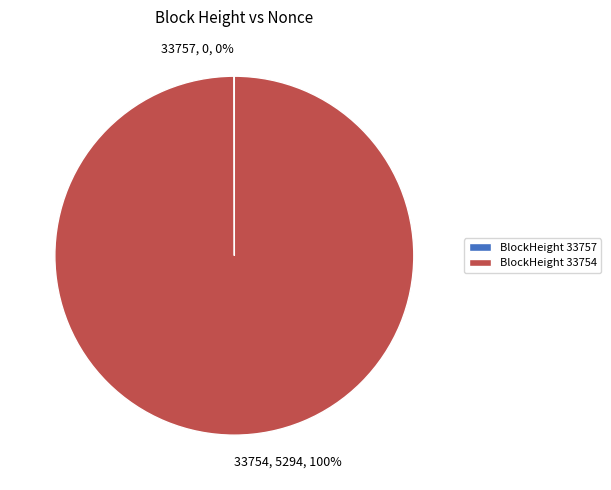

Is 33754 the majority of the pie?

Yes